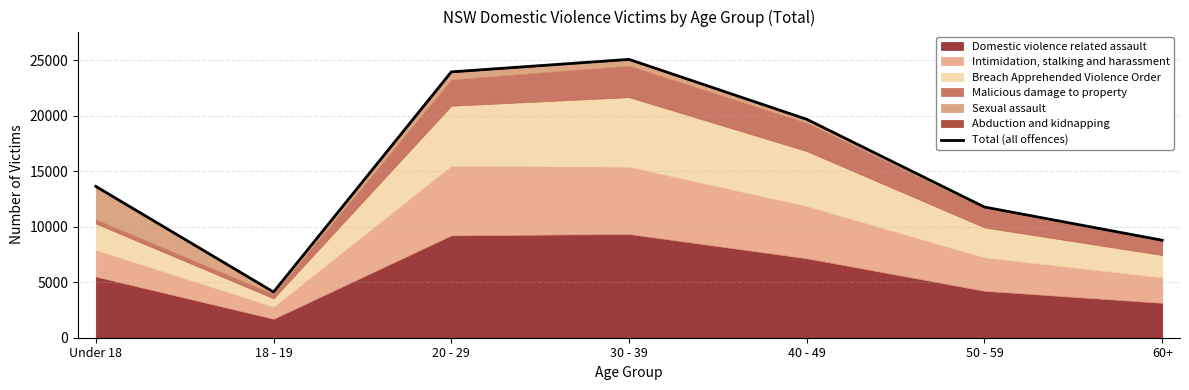

Rank the categories by value from lowest to highest.

18 - 19, 60+, 50 - 59, Under 18, 40 - 49, 20 - 29, 30 - 39